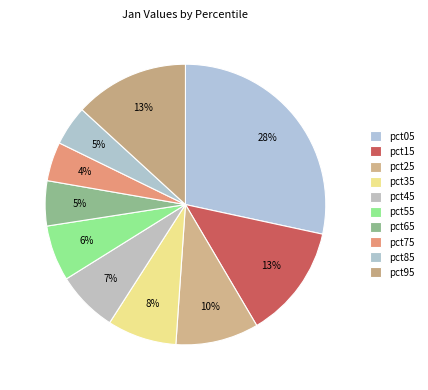

Which slice is the smallest?

pct75